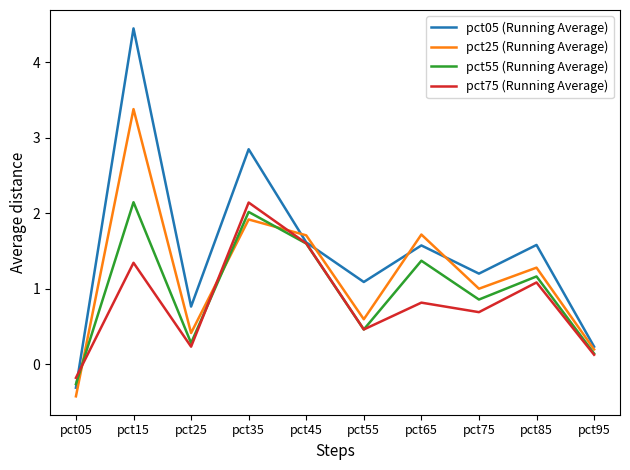

Reading left to right, list all the values displayed in this chart.

pct05 (Running Average): pct05=-0.3	pct15=4.4	pct25=0.8	pct35=2.8	pct45=1.6	pct55=1.1	pct65=1.6	pct75=1.2	pct85=1.6	pct95=0.2
pct25 (Running Average): pct05=-0.4	pct15=3.4	pct25=0.4	pct35=1.9	pct45=1.7	pct55=0.6	pct65=1.7	pct75=1.0	pct85=1.3	pct95=0.2
pct55 (Running Average): pct05=-0.3	pct15=2.1	pct25=0.3	pct35=2.0	pct45=1.6	pct55=0.5	pct65=1.4	pct75=0.9	pct85=1.2	pct95=0.1
pct75 (Running Average): pct05=-0.2	pct15=1.3	pct25=0.2	pct35=2.1	pct45=1.6	pct55=0.5	pct65=0.8	pct75=0.7	pct85=1.1	pct95=0.1